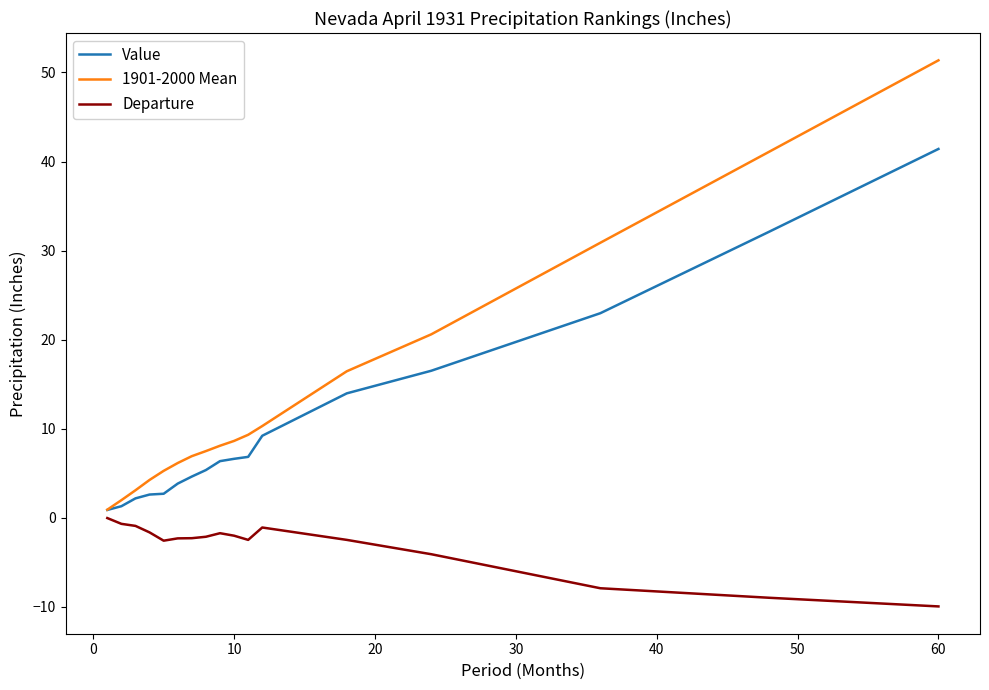

Which series has the largest total across all categories?

1901-2000 Mean